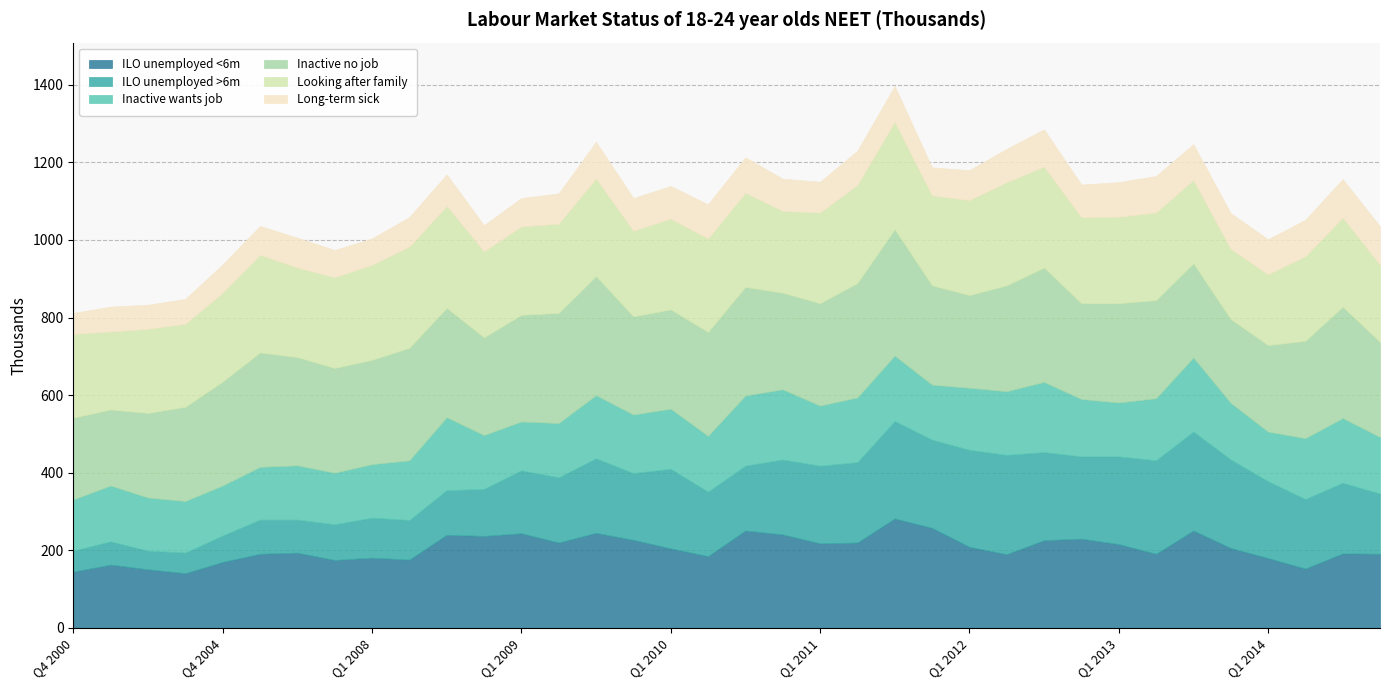

How many values in the Looking after family series are below 230?

17